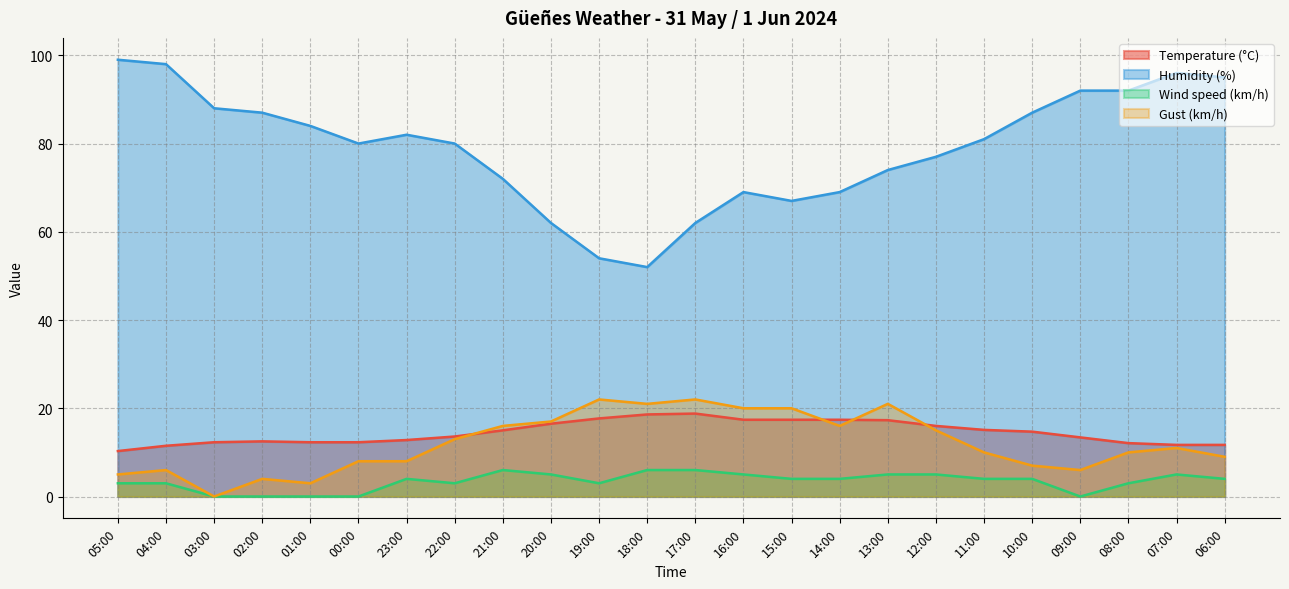

What is the sum of all Humidity (%) values?

1899.0